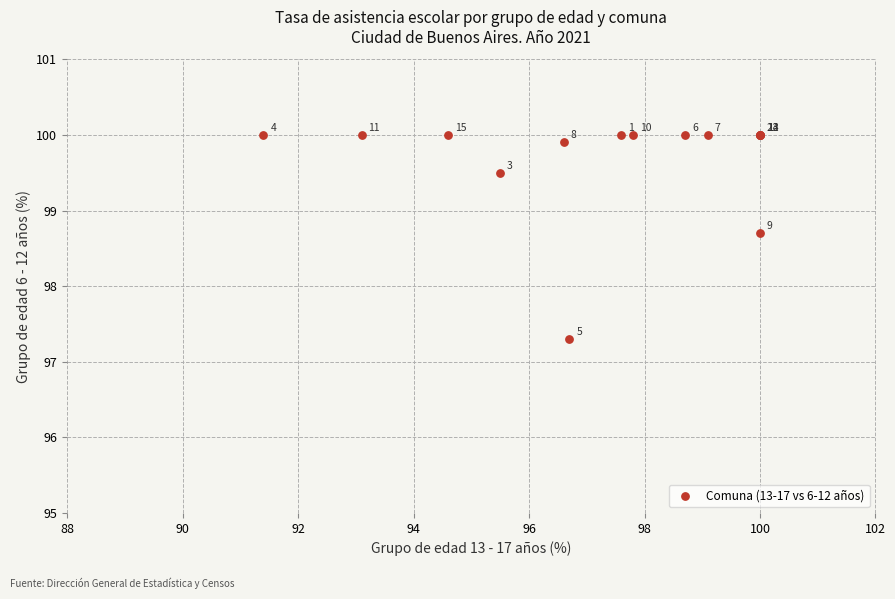

What Y value in the scatter plot is closest to 98?

97.3